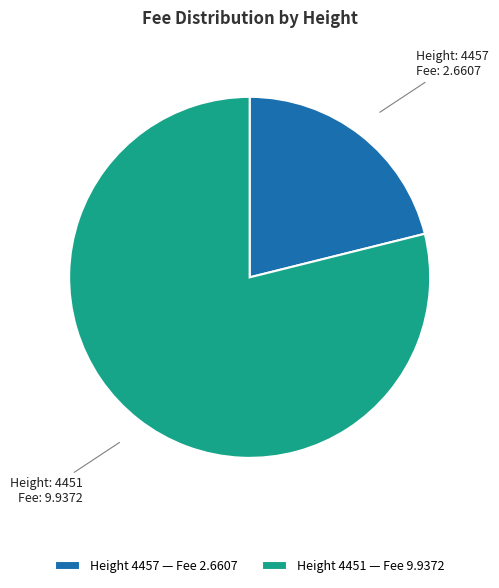

True or false: Height 4451 — Fee 9.9372 accounts for 79% of the total.

True